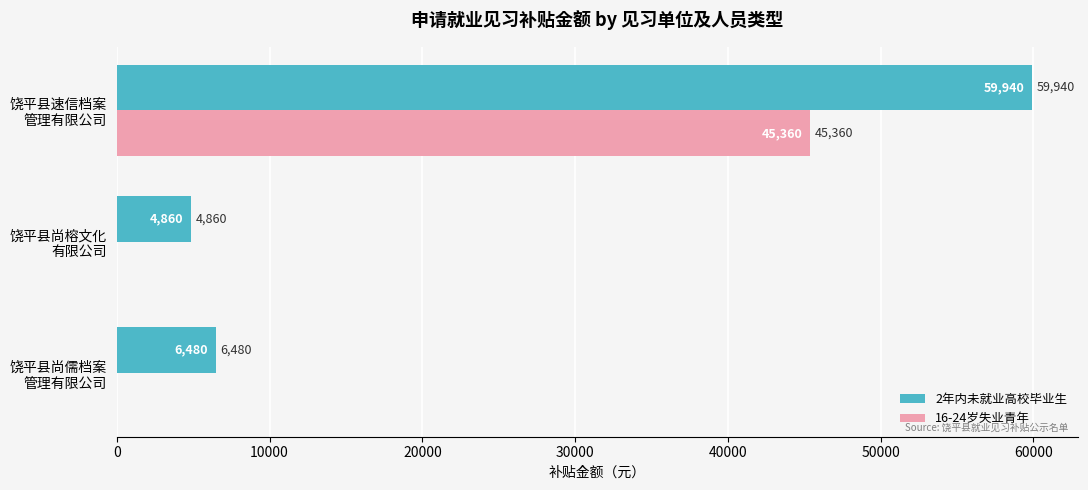

How many data points does each series have?

3